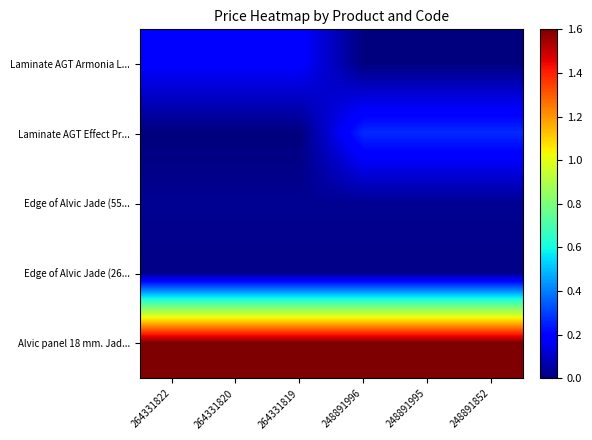

At how many categories does at least one series exceed 1?

6